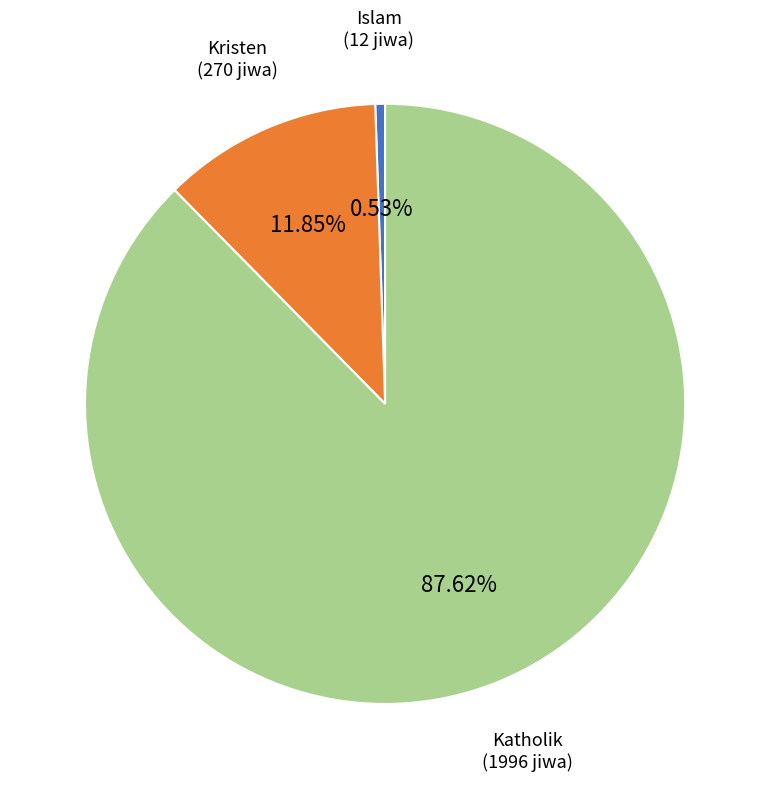

Which category has the biggest portion of the pie?

Katholik